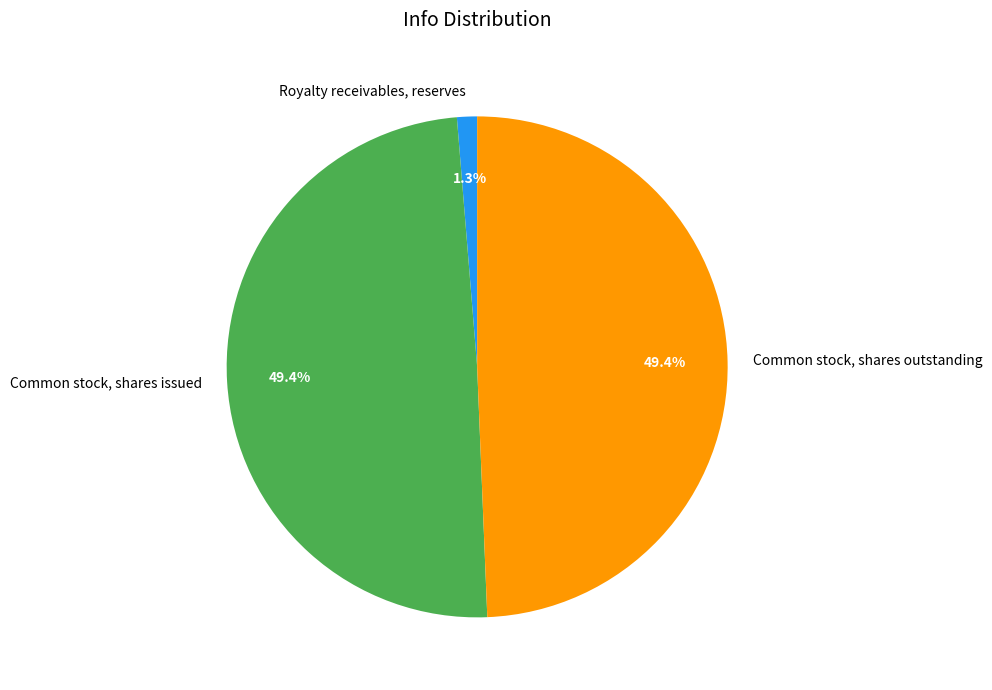

To the nearest percent, what portion does Common stock, shares issued represent?

49%